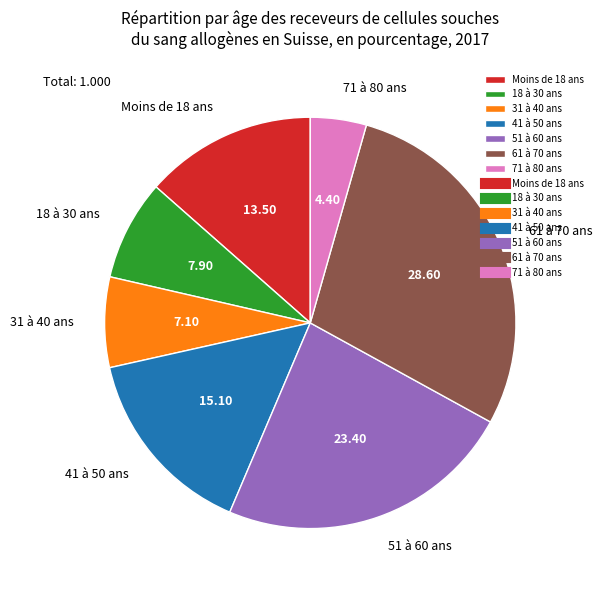

Is the sum of 61 à 70 ans and 51 à 60 ans greater than half?

Yes